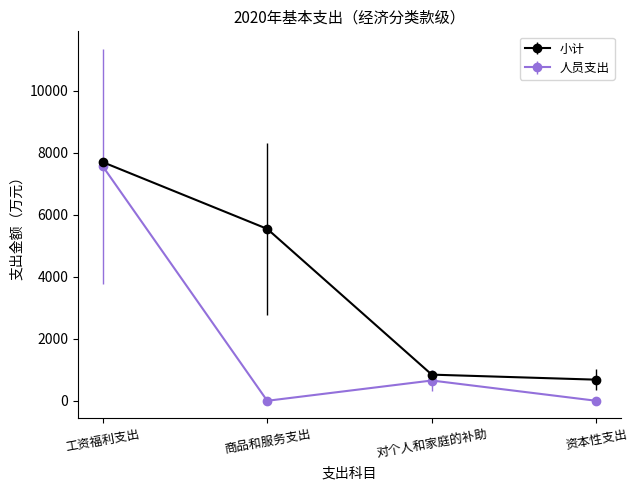

What is the value of the 小计 point at the 2nd from the left?

5540.4